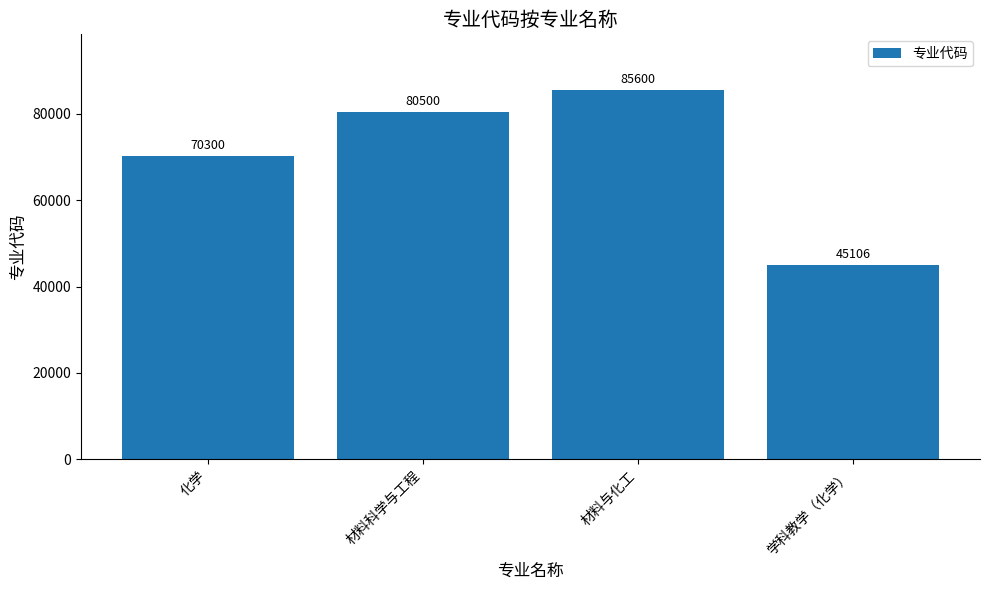

What is the change in value from 材料科学与工程 to 学科教学（化学）?

-35394